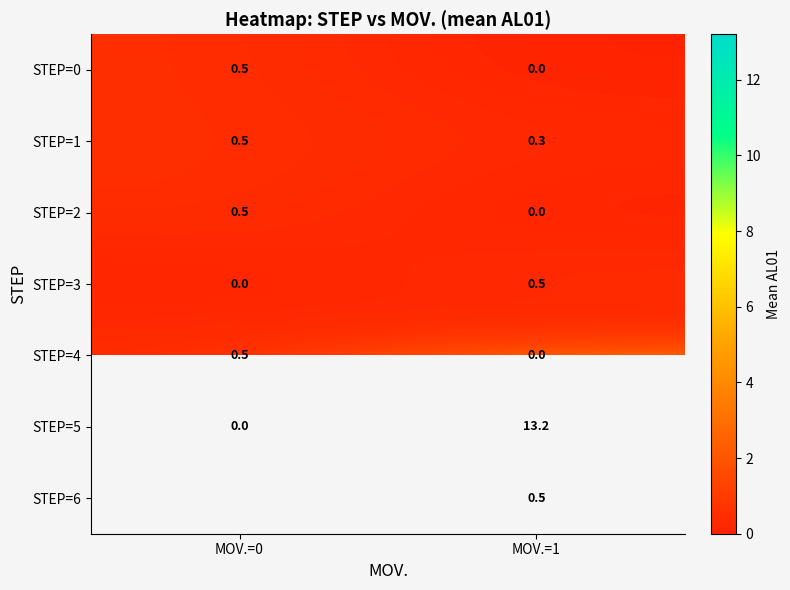

Rank the categories by STEP=5 value from highest to lowest.

MOV.=1, MOV.=0